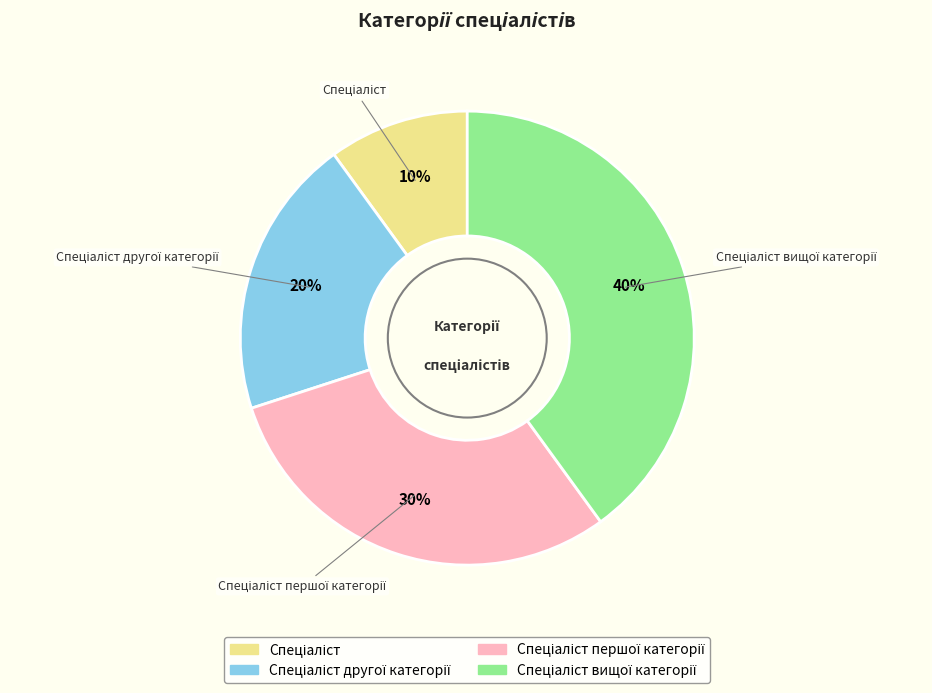

To the nearest percent, what is the average slice percentage?

25%